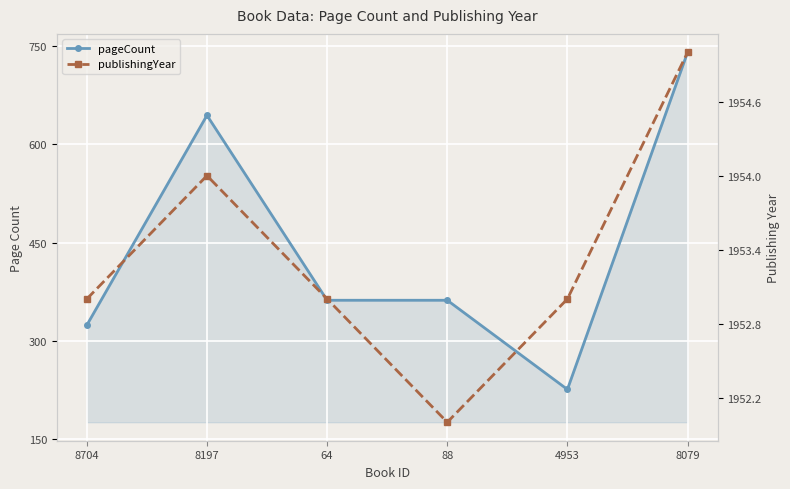

Which series changed the most between 8704 and 88?

pageCount